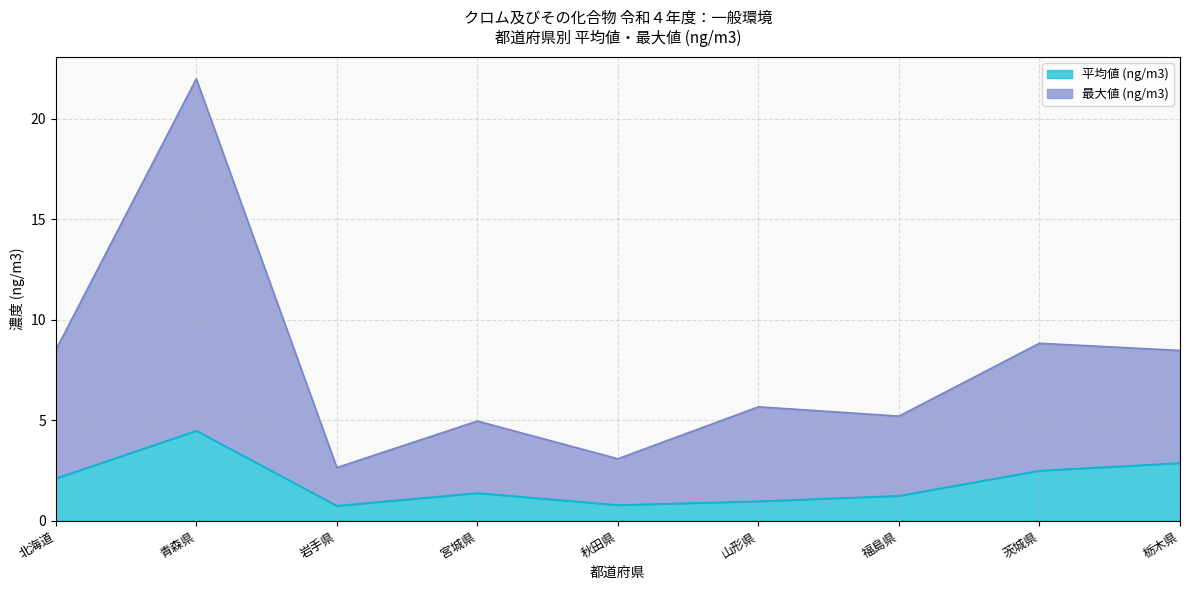

Reading right to left, list all the values displayed in this chart.

平均値 (ng/m3): 2.9	2.5	1.2	1.0	0.8	1.4	0.7	4.5	2.1
最大値 (ng/m3): 8.5	8.8	5.2	5.7	3.1	5.0	2.6	22.0	8.5